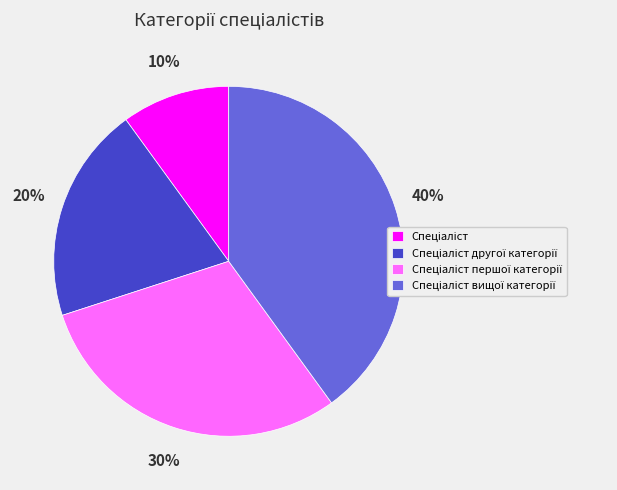

To the nearest percent, what is the difference between the largest and smallest slice percentages?

30%